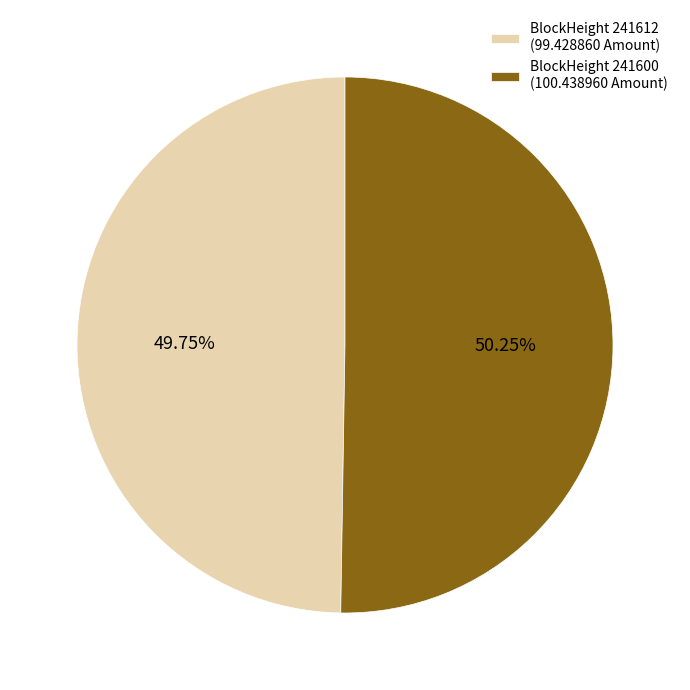

Rank the categories by value from highest to lowest.

BlockHeight 241600 (100.438960 Amount), BlockHeight 241612 (99.428860 Amount)